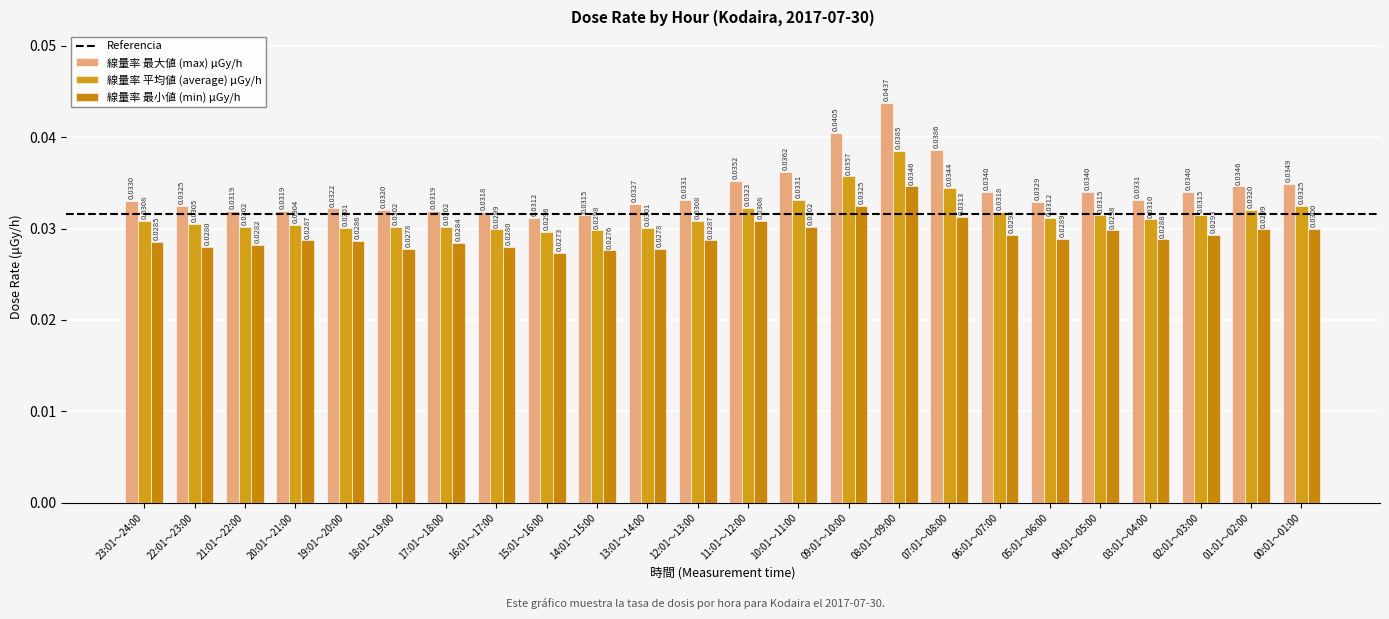

Reading left to right, list all the values displayed in this chart.

線量率 最大値 (max) μGy/h: 23:01～24:00=0.0	22:01～23:00=0.0	21:01～22:00=0.0	20:01～21:00=0.0	19:01～20:00=0.0	18:01～19:00=0.0	17:01～18:00=0.0	16:01～17:00=0.0	15:01～16:00=0.0	14:01～15:00=0.0	13:01～14:00=0.0	12:01～13:00=0.0	11:01～12:00=0.0	10:01～11:00=0.0	09:01～10:00=0.0	08:01～09:00=0.0	07:01～08:00=0.0	06:01～07:00=0.0	05:01～06:00=0.0	04:01～05:00=0.0	03:01～04:00=0.0	02:01～03:00=0.0	01:01～02:00=0.0	00:01～01:00=0.0
線量率 平均値 (average) μGy/h: 23:01～24:00=0.0	22:01～23:00=0.0	21:01～22:00=0.0	20:01～21:00=0.0	19:01～20:00=0.0	18:01～19:00=0.0	17:01～18:00=0.0	16:01～17:00=0.0	15:01～16:00=0.0	14:01～15:00=0.0	13:01～14:00=0.0	12:01～13:00=0.0	11:01～12:00=0.0	10:01～11:00=0.0	09:01～10:00=0.0	08:01～09:00=0.0	07:01～08:00=0.0	06:01～07:00=0.0	05:01～06:00=0.0	04:01～05:00=0.0	03:01～04:00=0.0	02:01～03:00=0.0	01:01～02:00=0.0	00:01～01:00=0.0
線量率 最小値 (min) μGy/h: 23:01～24:00=0.0	22:01～23:00=0.0	21:01～22:00=0.0	20:01～21:00=0.0	19:01～20:00=0.0	18:01～19:00=0.0	17:01～18:00=0.0	16:01～17:00=0.0	15:01～16:00=0.0	14:01～15:00=0.0	13:01～14:00=0.0	12:01～13:00=0.0	11:01～12:00=0.0	10:01～11:00=0.0	09:01～10:00=0.0	08:01～09:00=0.0	07:01～08:00=0.0	06:01～07:00=0.0	05:01～06:00=0.0	04:01～05:00=0.0	03:01～04:00=0.0	02:01～03:00=0.0	01:01～02:00=0.0	00:01～01:00=0.0